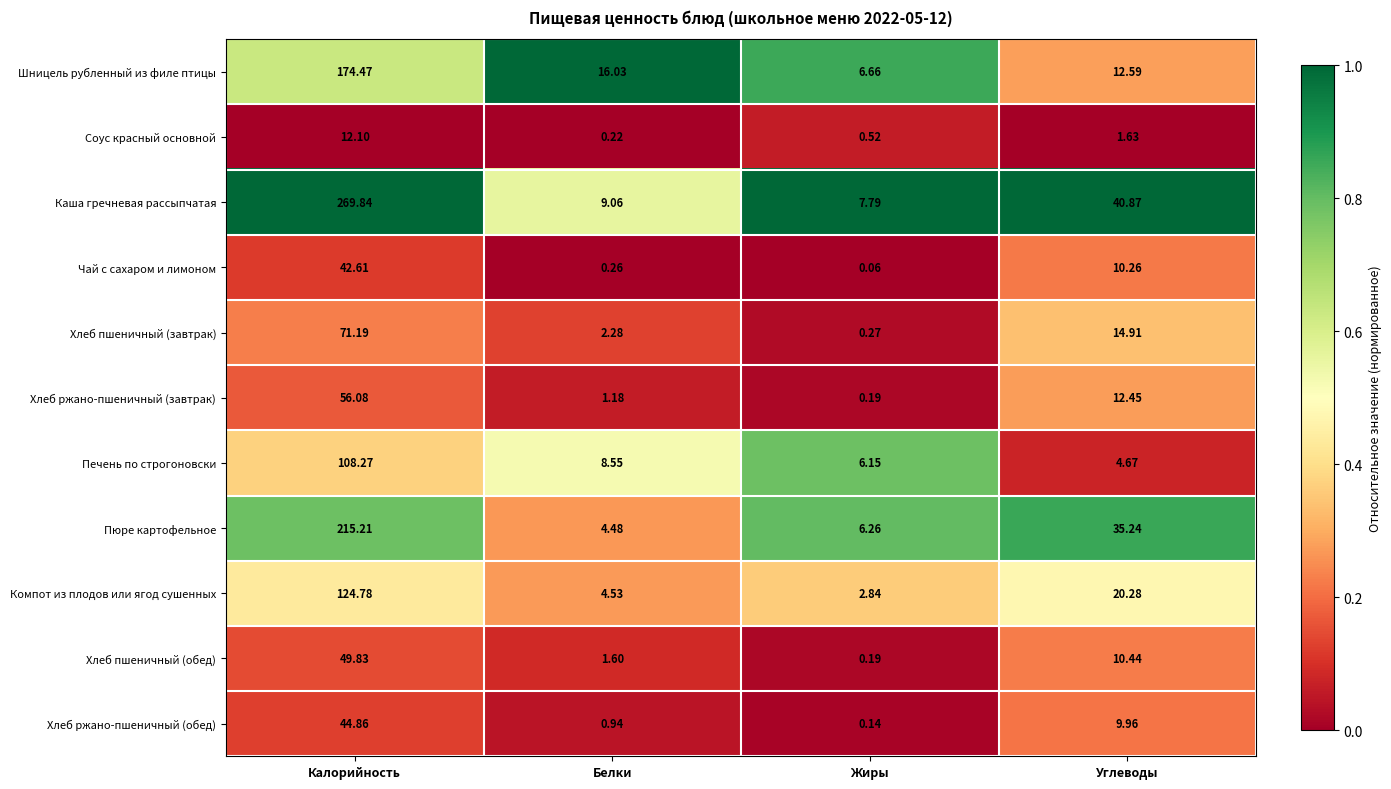

What is the total value across all series at Белки?

49.1